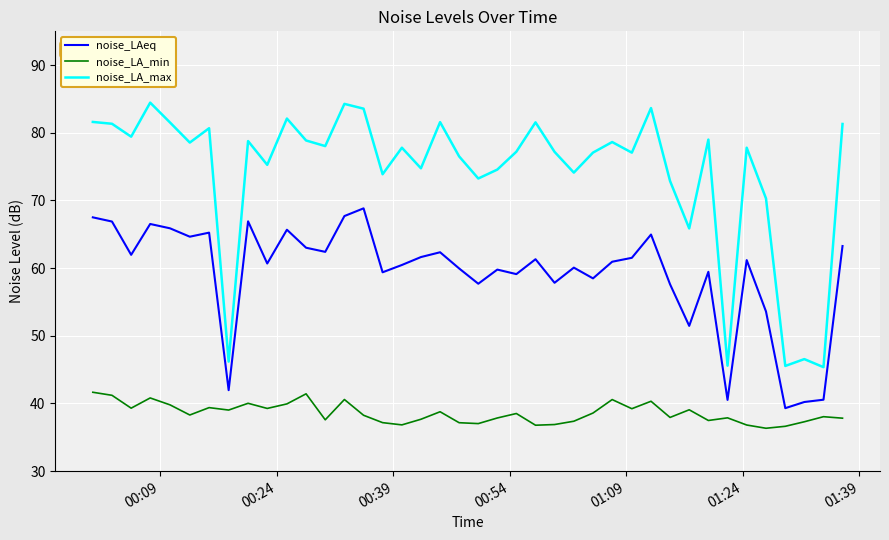

True or false: noise_LA_min and noise_LA_max intersect in this chart.

False